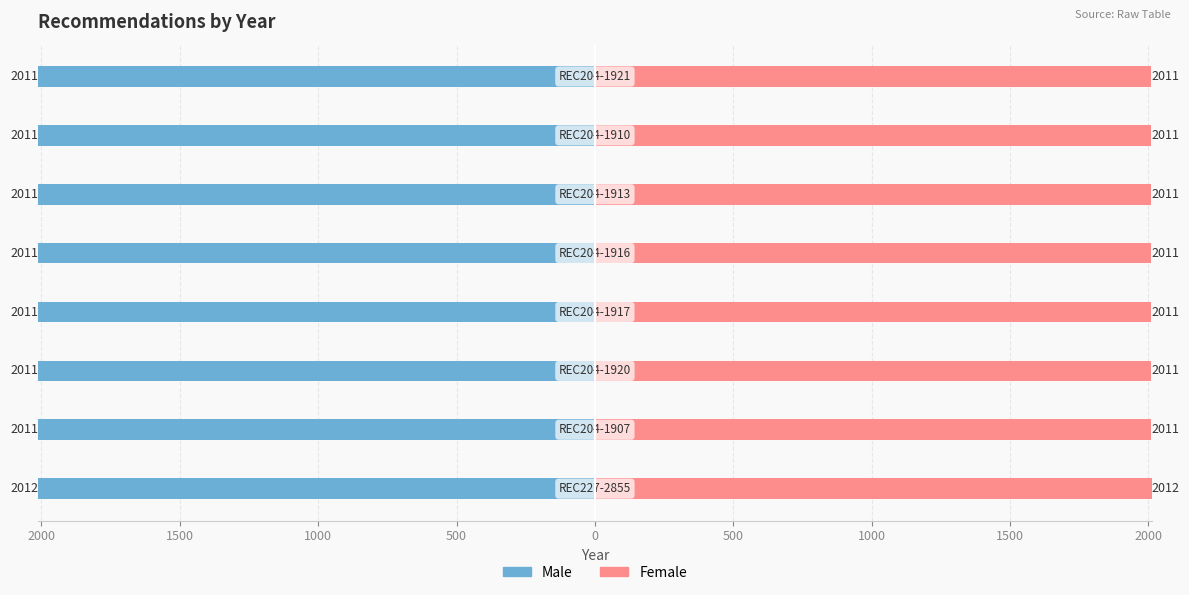

Which series has the largest total across all categories?

Female